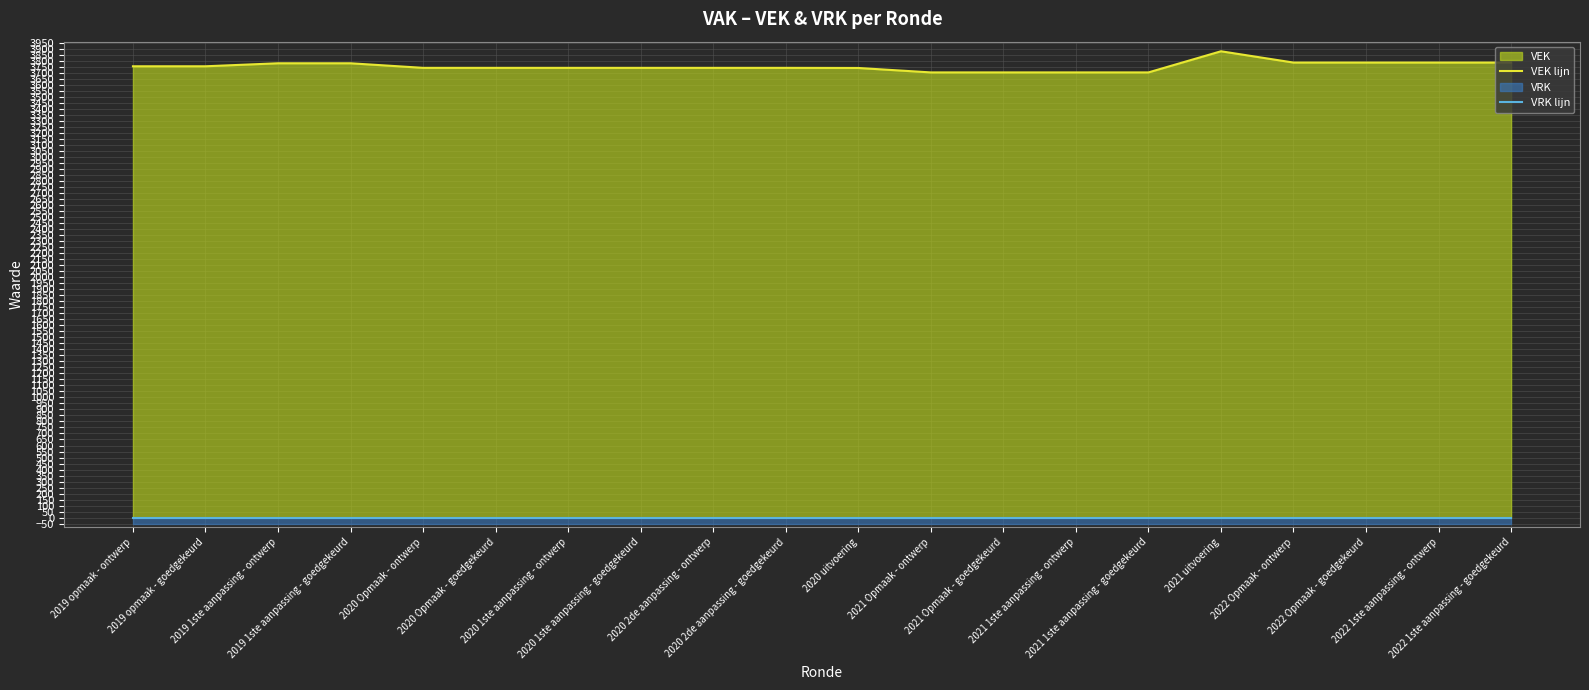

How many distinct data groups are displayed?

2